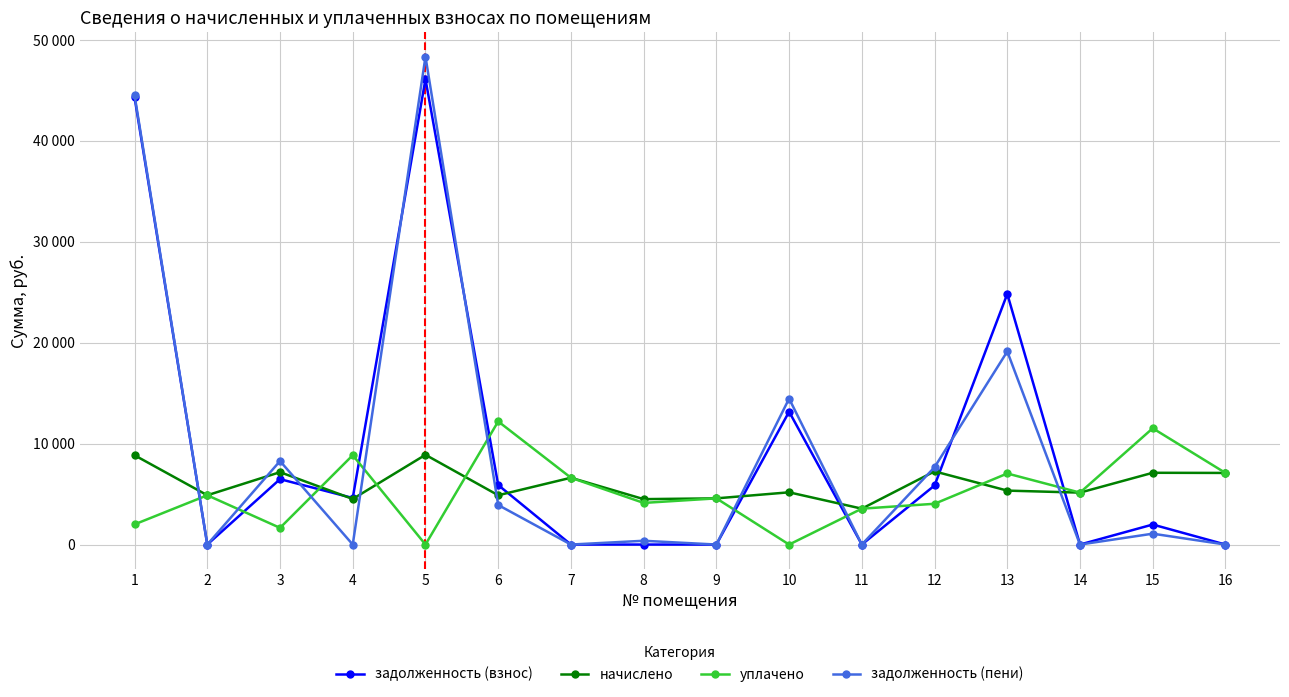

Does the chart display data point markers on the line(s)?

Yes